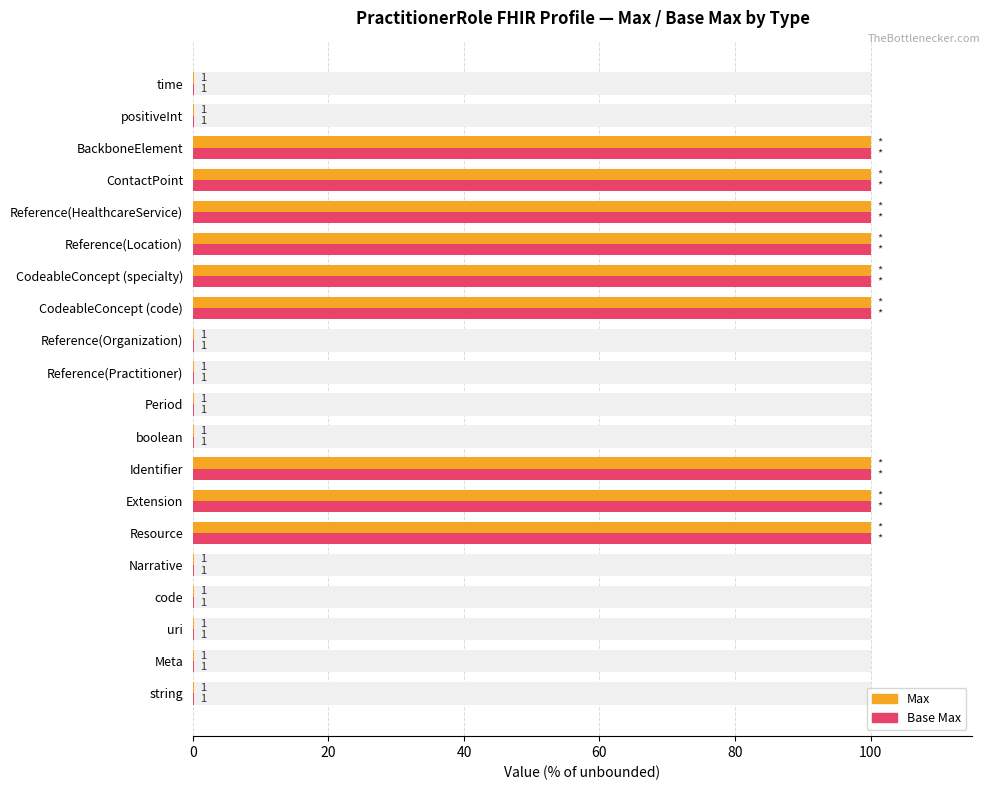

At how many categories does at least one series exceed 98?

9